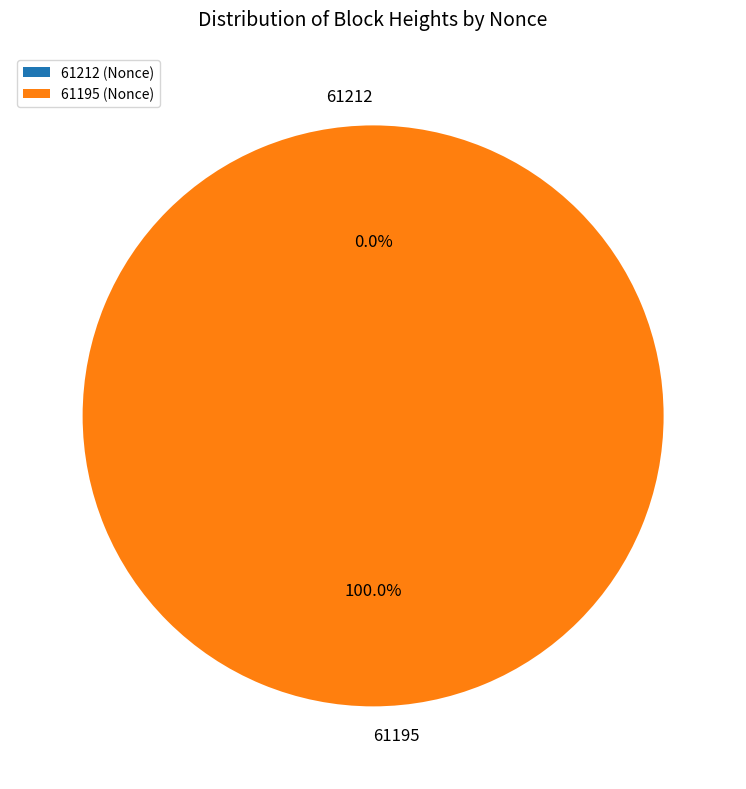

What is the change in value from 61212 to 61195?

+30040